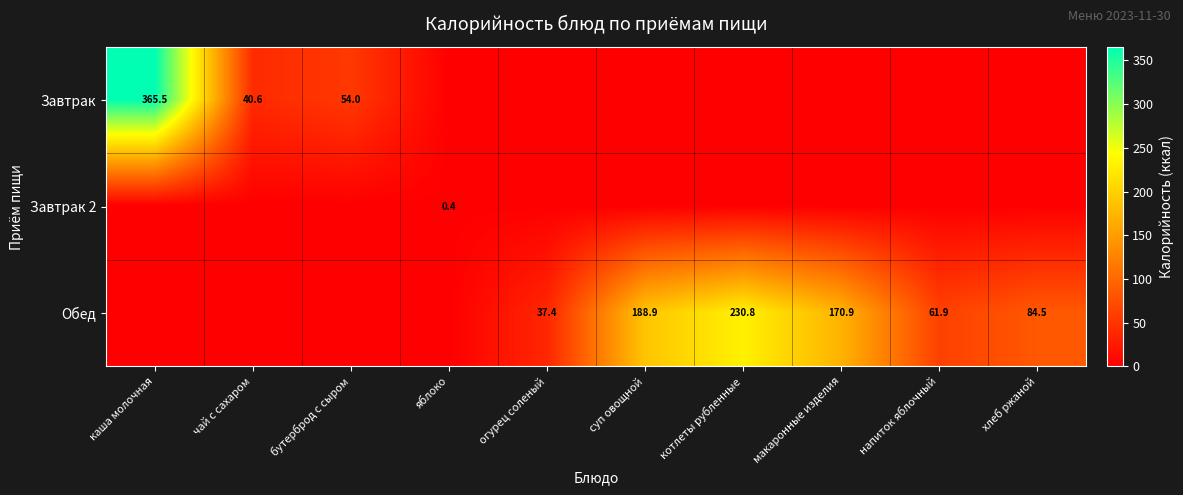

The Завтрак series shows 13.8 at чай с сахаром. True or false?

False